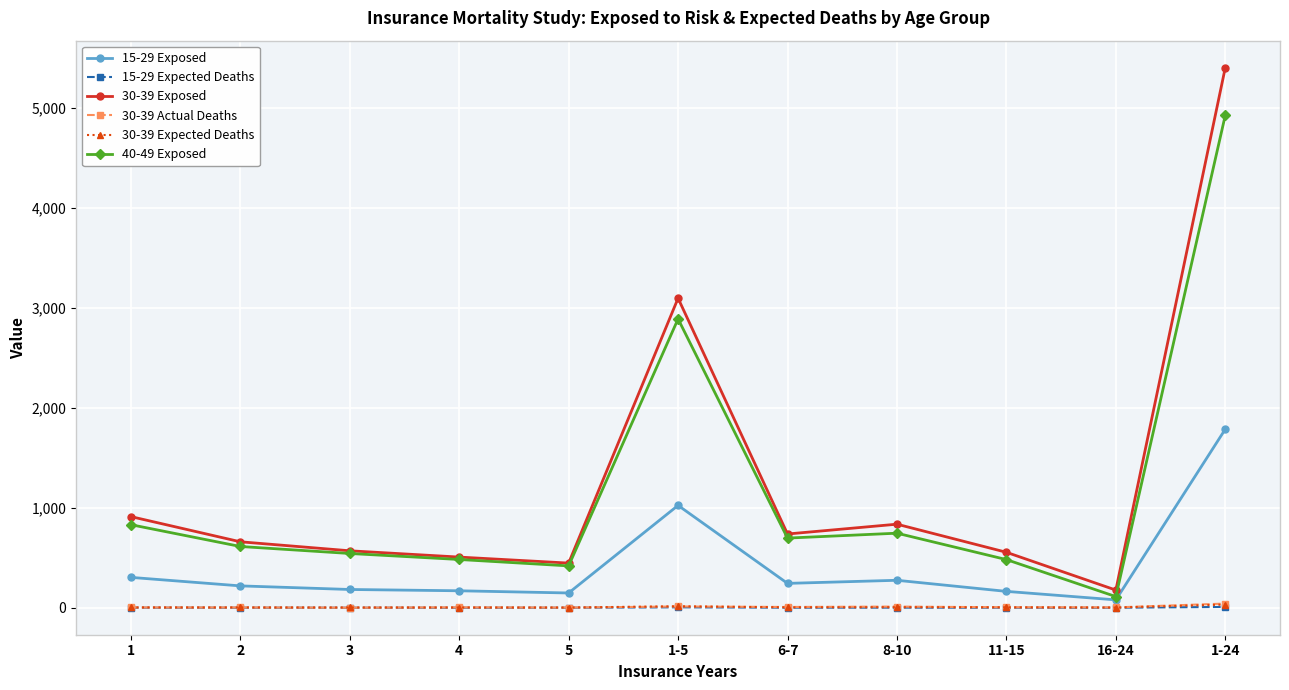

True or false: 30-39 Exposed and 30-39 Expected Deaths cross at least once.

False